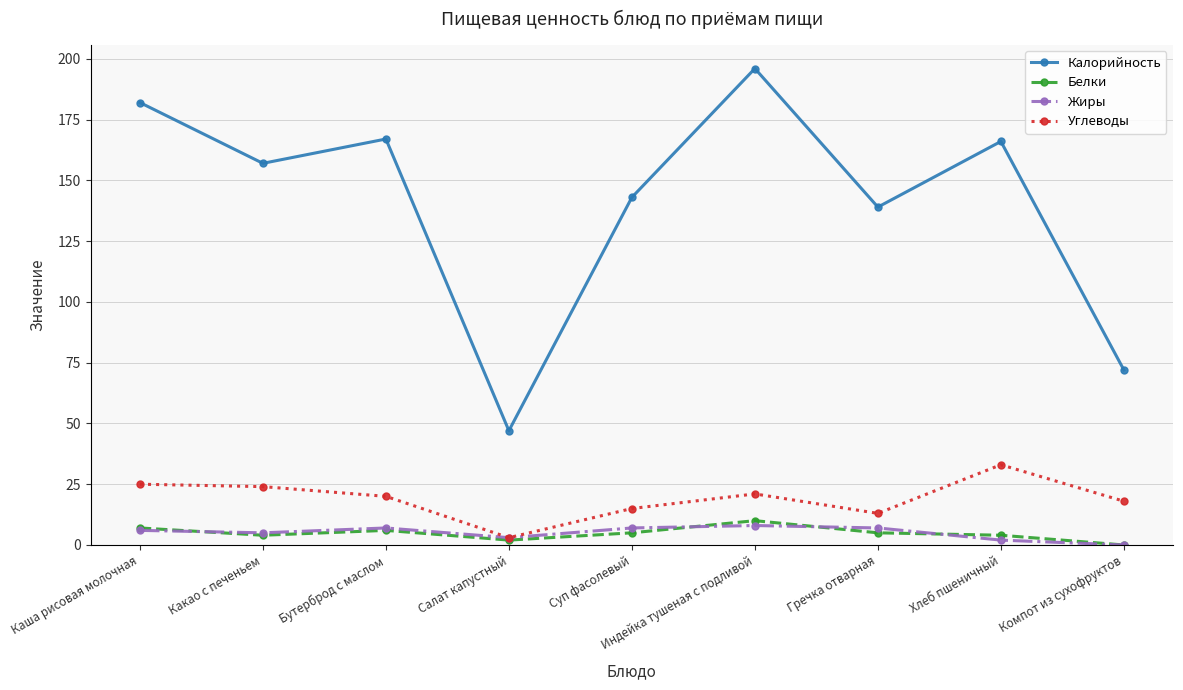

Count the Жиры values in the range 3 to 7.

6